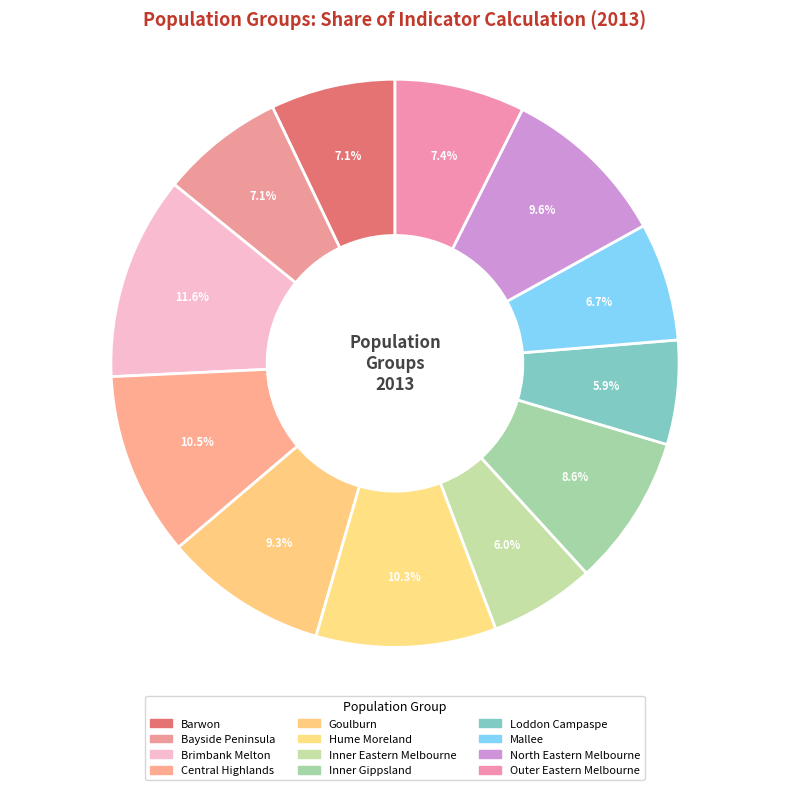

Count the number of slices in the pie.

12